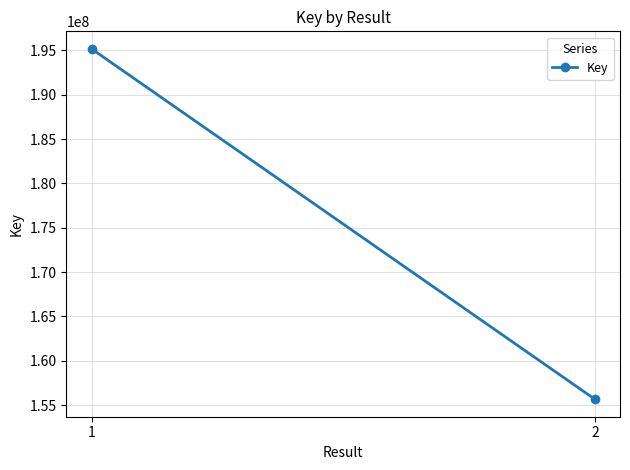

What is the difference between the values at 2 and 1?

39502020